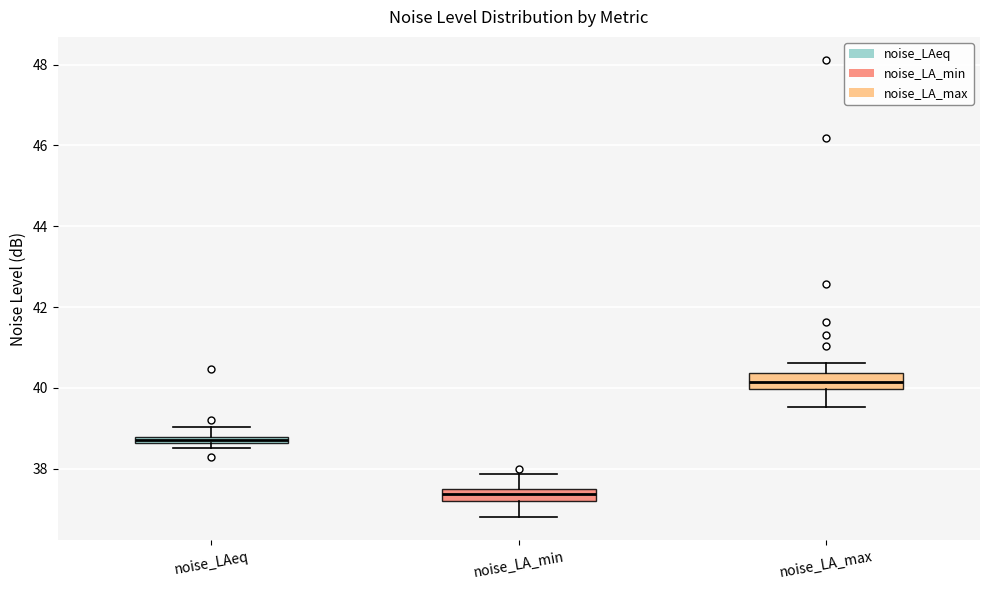

Which box's median line is the highest?

noise_LA_max